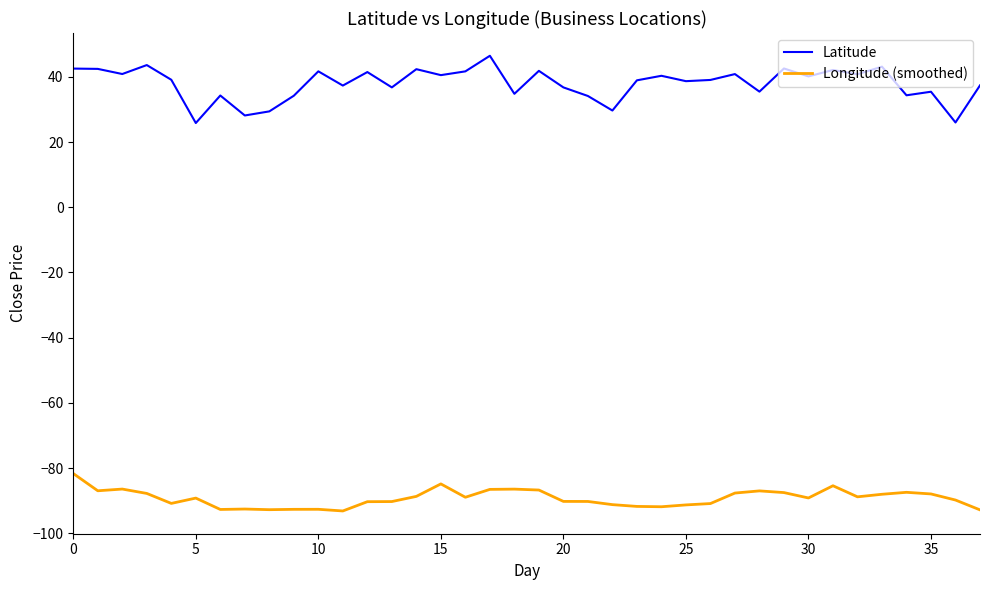

What is the minimum value shown in the chart?

-93.2